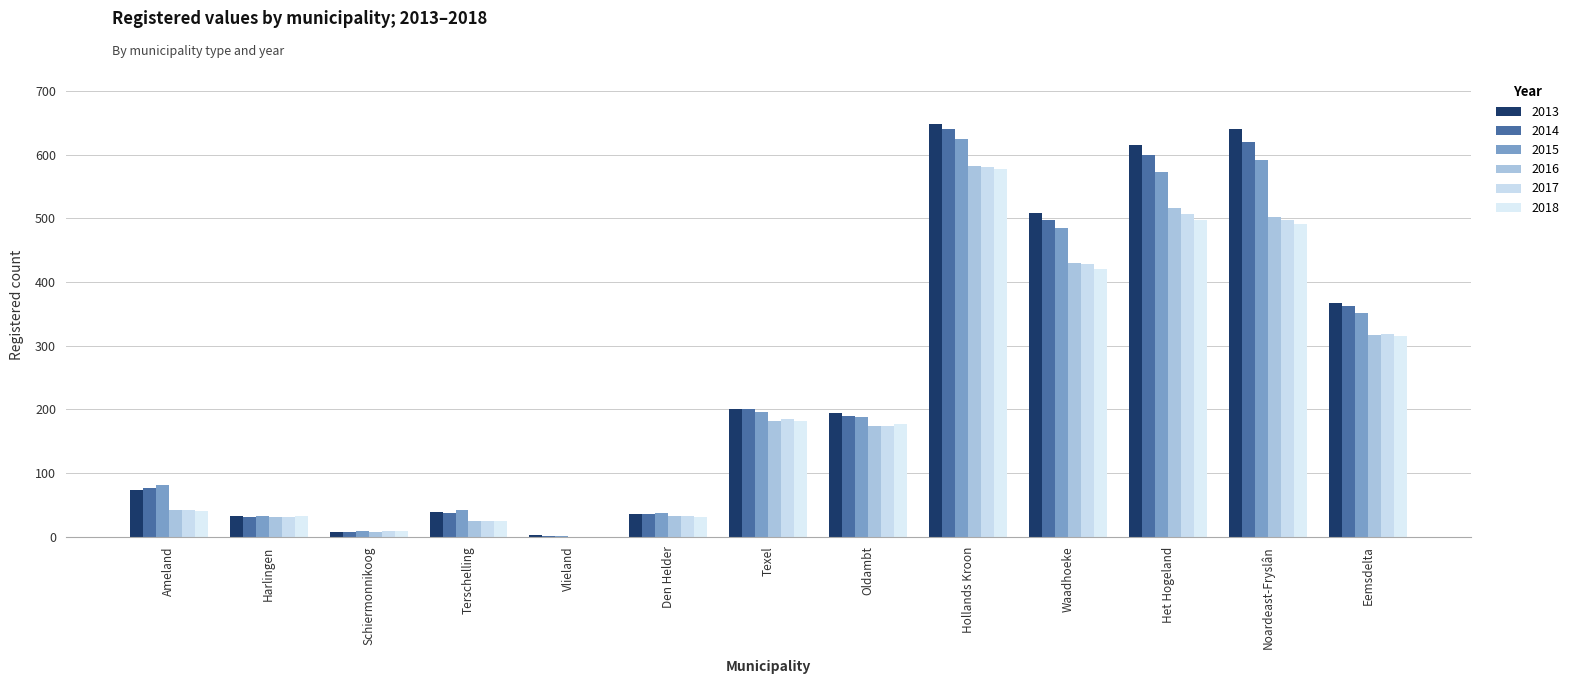

What is the difference between the second highest and second lowest values in the 2017 series?

499